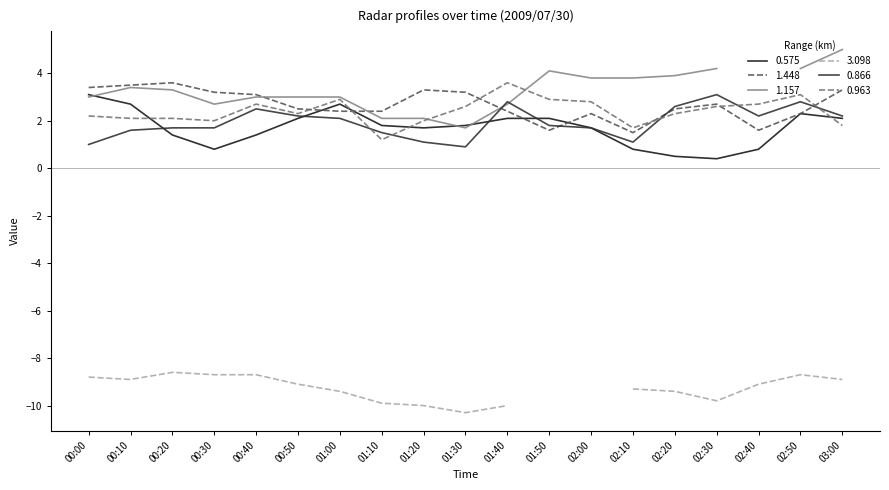

At which label does 0.575 reach its peak?

00:00